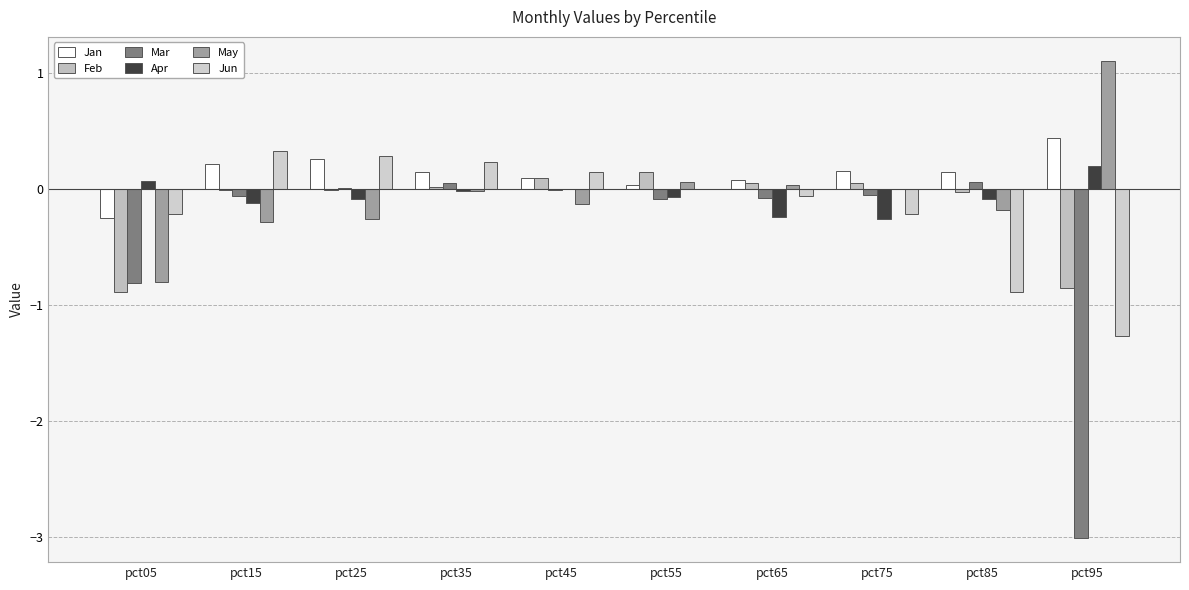

At which label does Jan first exceed 0?

pct15